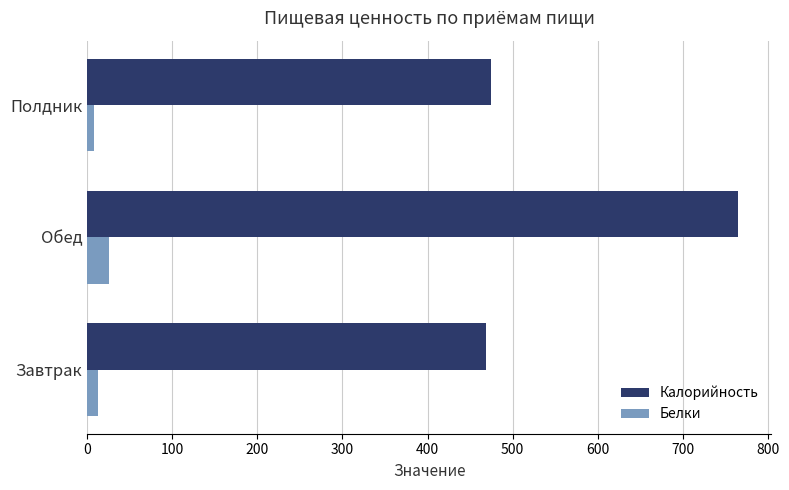

Which label corresponds to the largest value in the chart?

Обед